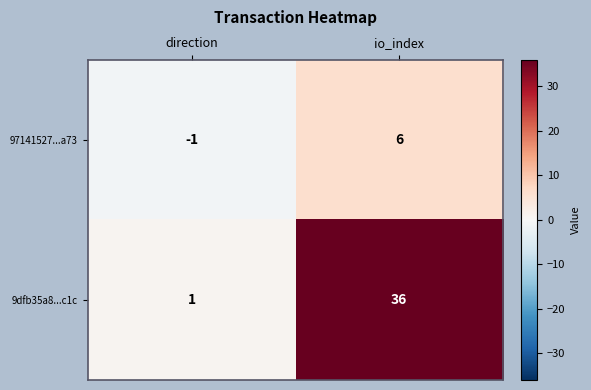

At which category does the chart reach its minimum across all series?

direction